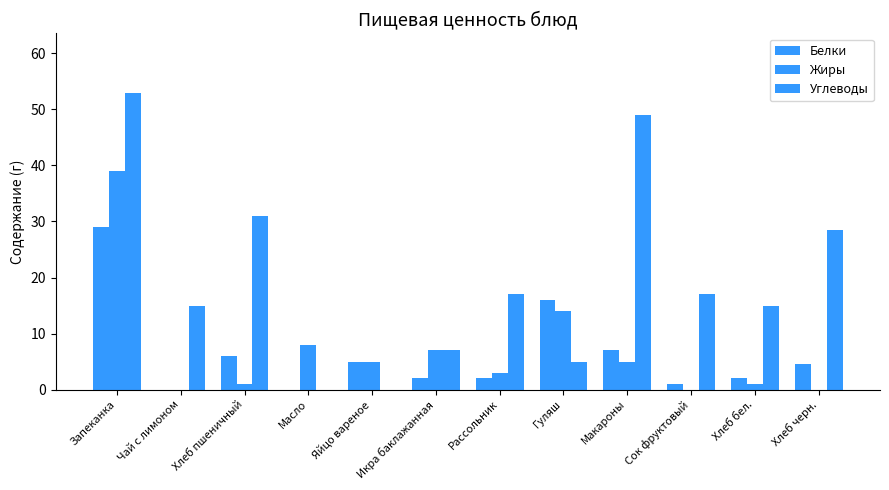

Which series has the largest total across all categories?

Углеводы